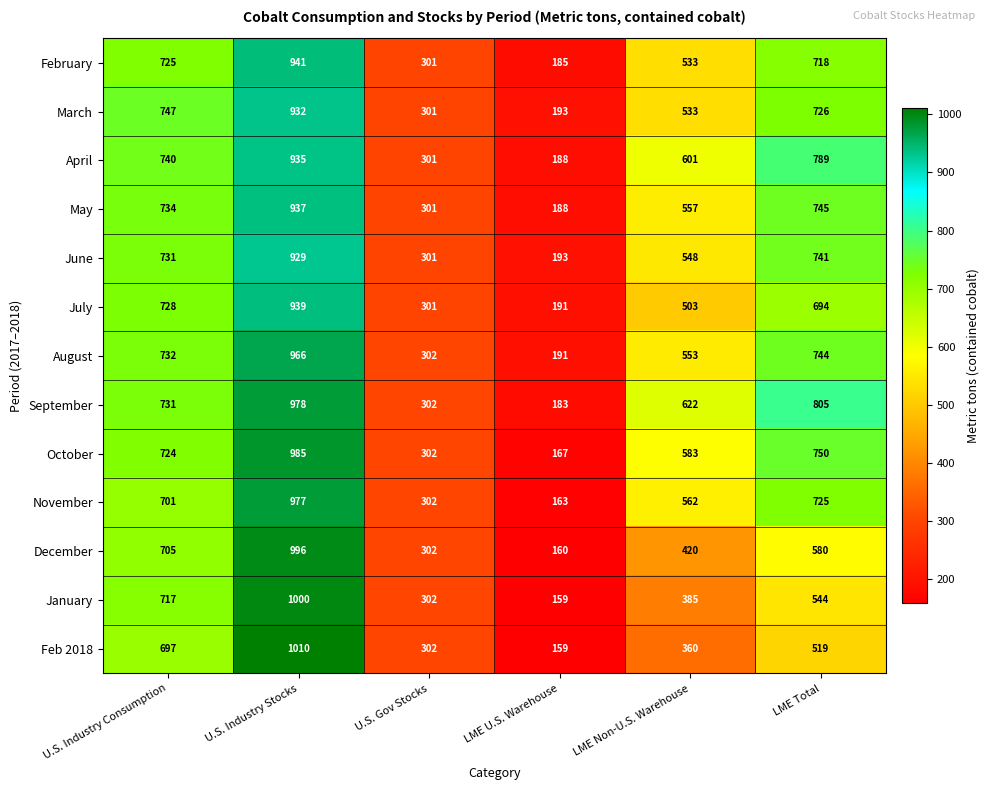

What is the difference between the maximum and minimum values in the June series?

736